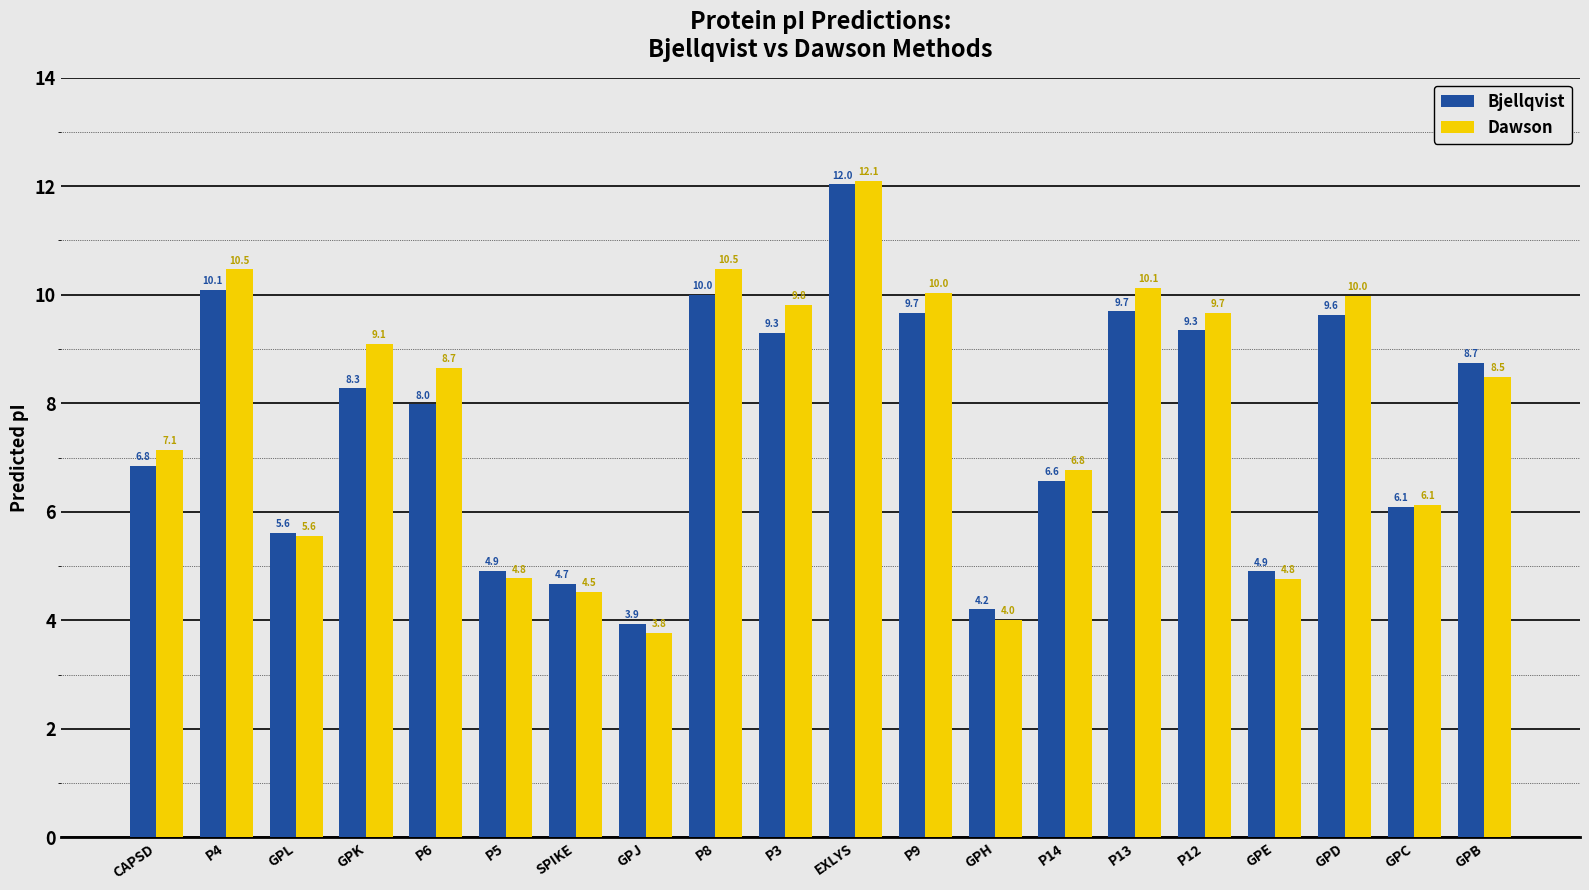

Is the value of Dawson at P13 greater than the value of Bjellqvist at P3?

Yes